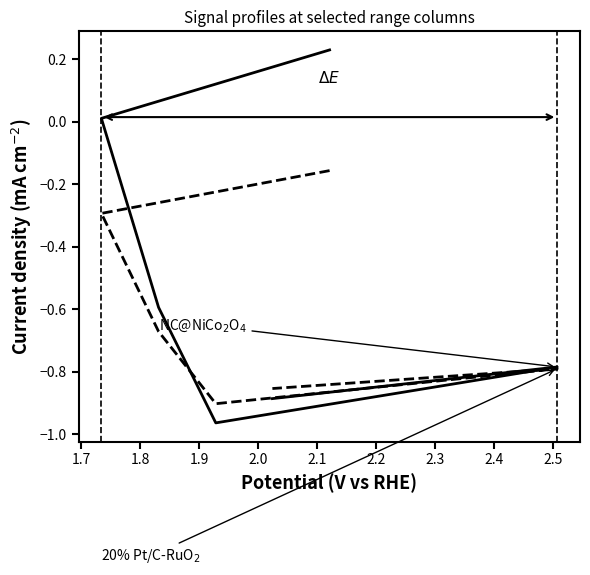

At how many categories does at least one series exceed 0?

2